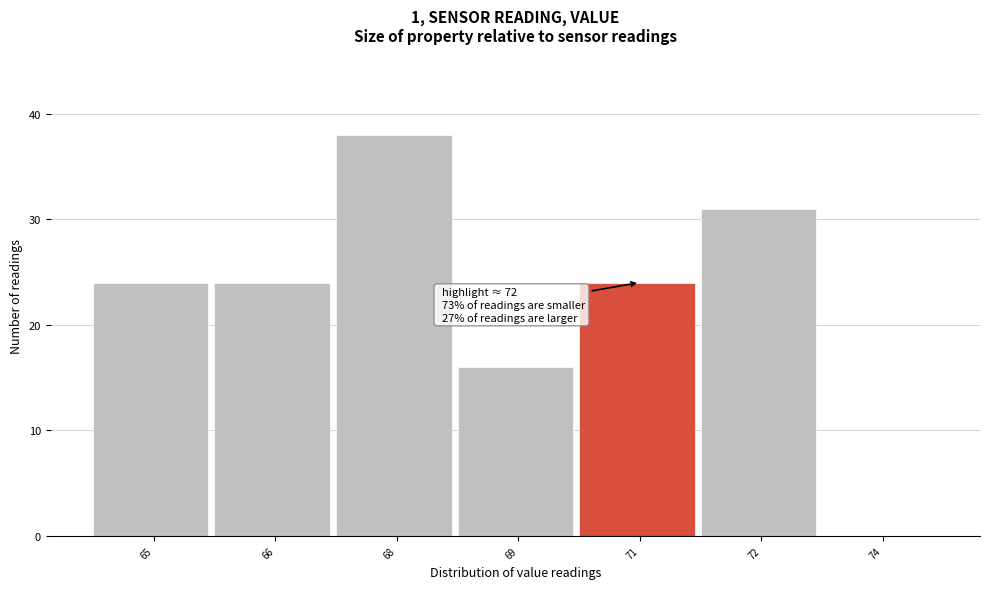

Reading left to right, what are all the values shown in this chart?

65=24	66=24	68=38	69=16	71=24	72=31	74=0